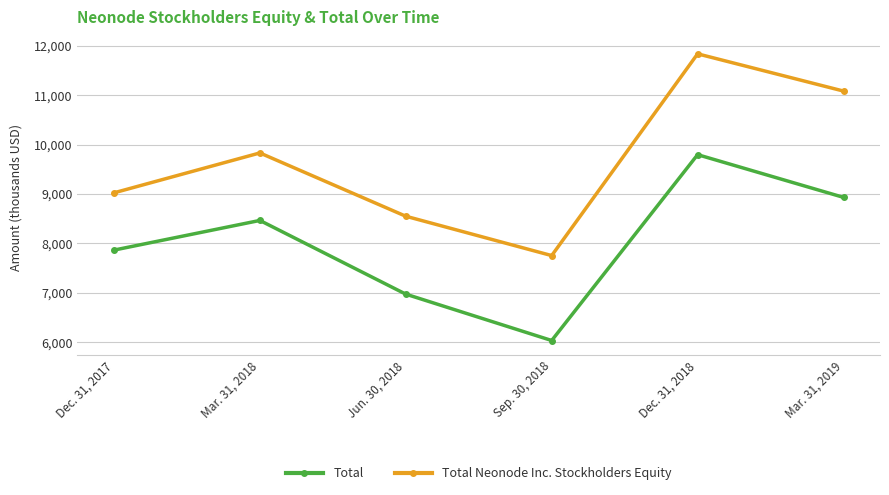

What value does the Total Neonode Inc. Stockholders Equity series have at Sep. 30, 2018, to the nearest 10?

7750